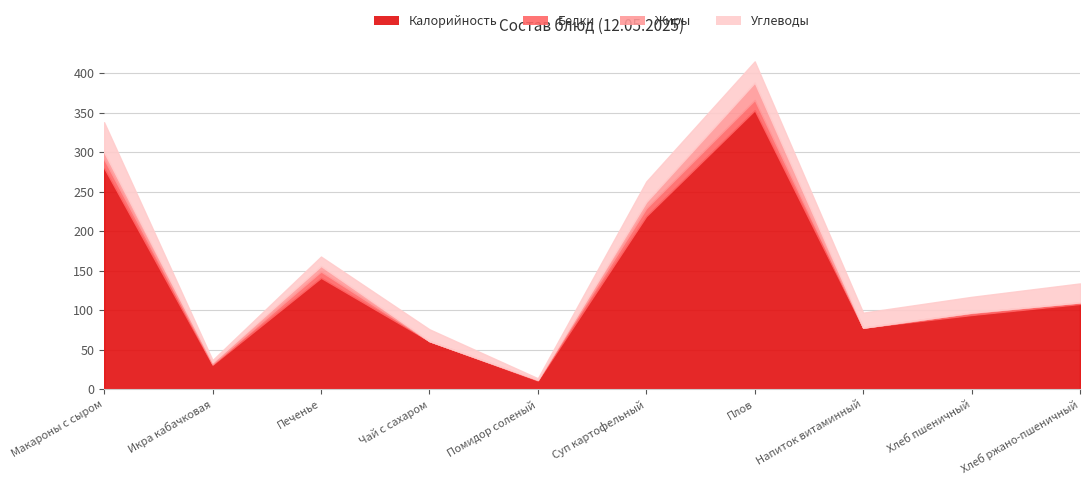

Between Напиток витаминный and Икра кабачковая, which is larger?

Напиток витаминный